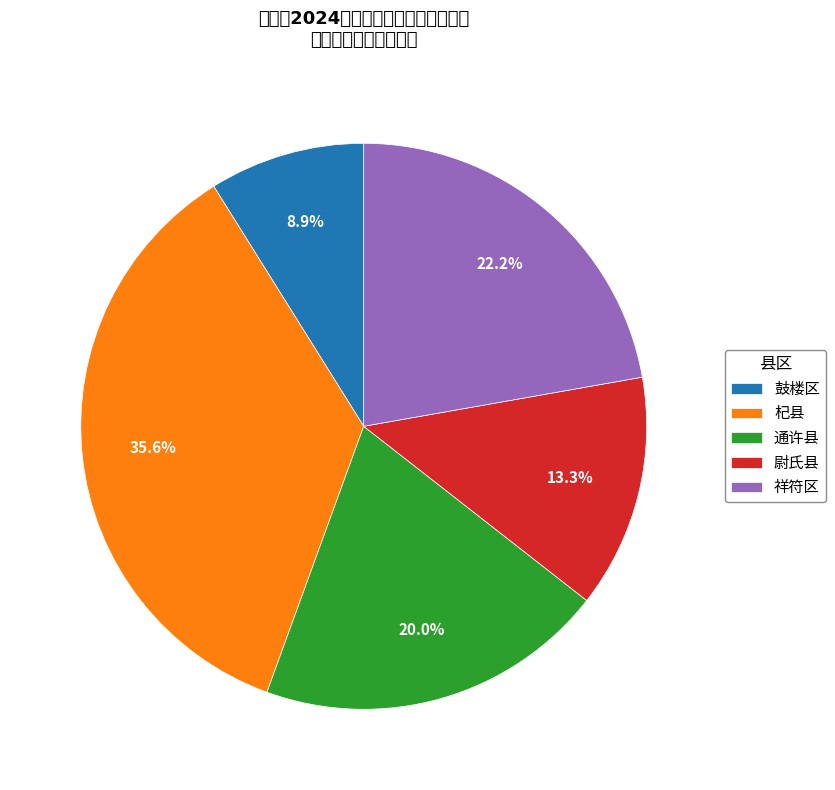

To the nearest percent, what is the average slice percentage?

20%